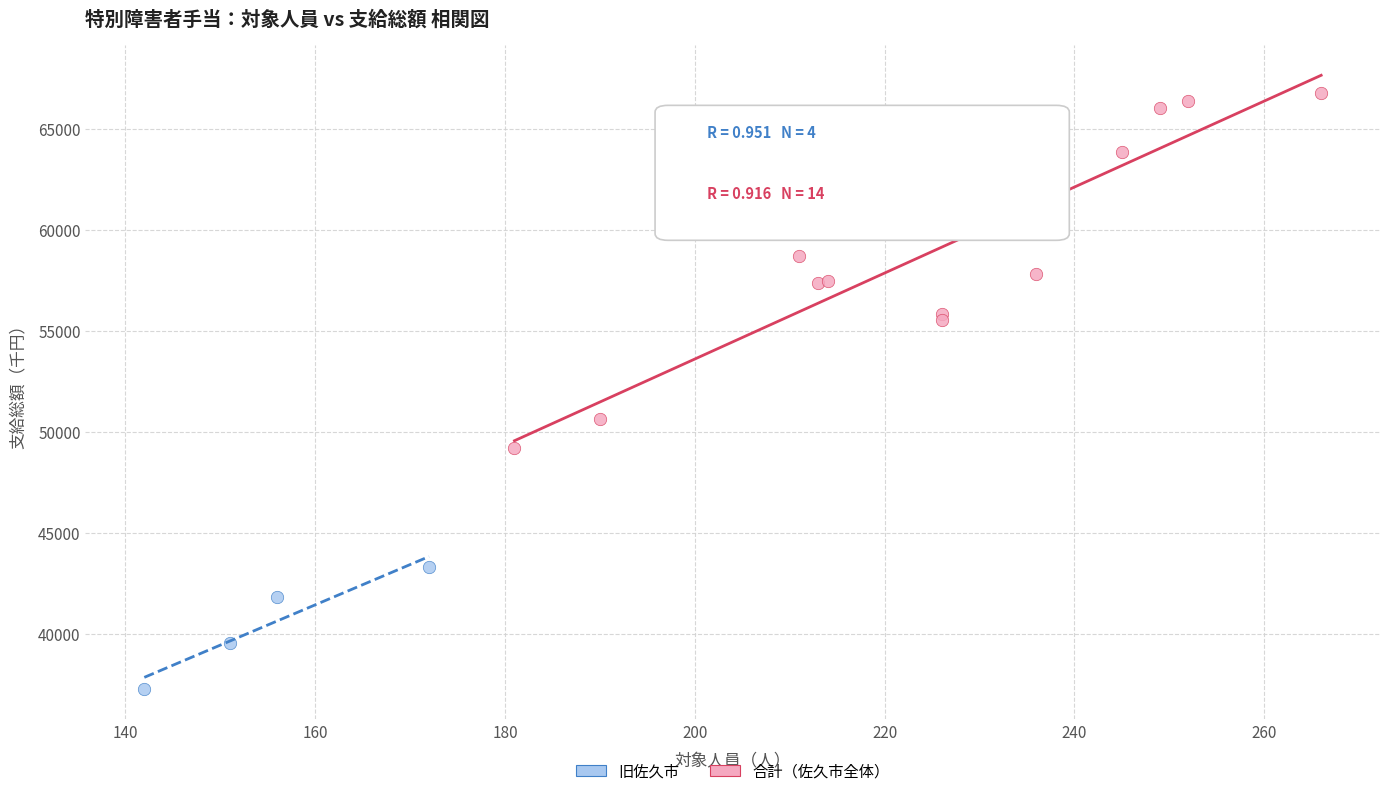

Which series reaches the maximum Y coordinate?

合計（佐久市全体）